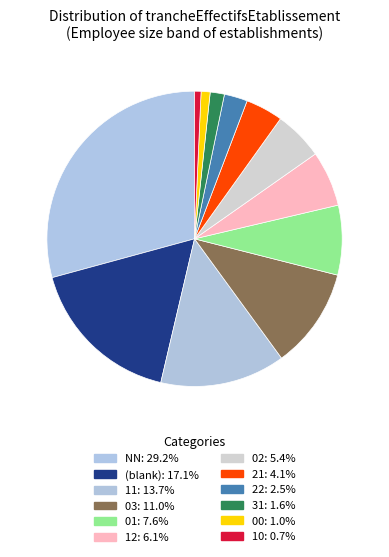

Count the number of slices in the pie.

12